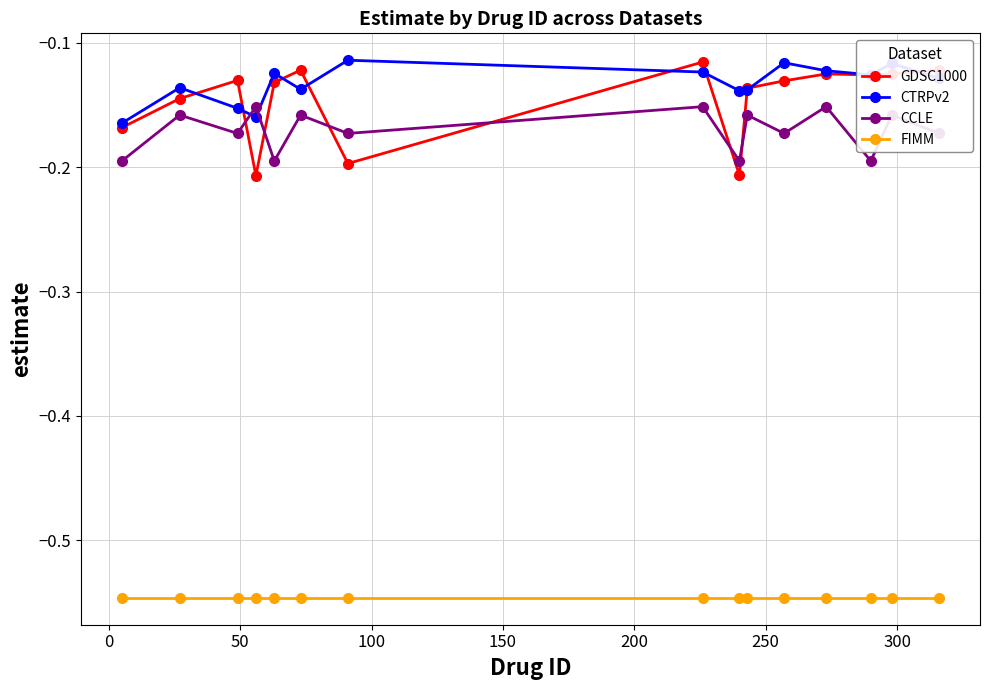

True or false: GDSC1000 and FIMM intersect in this chart.

False